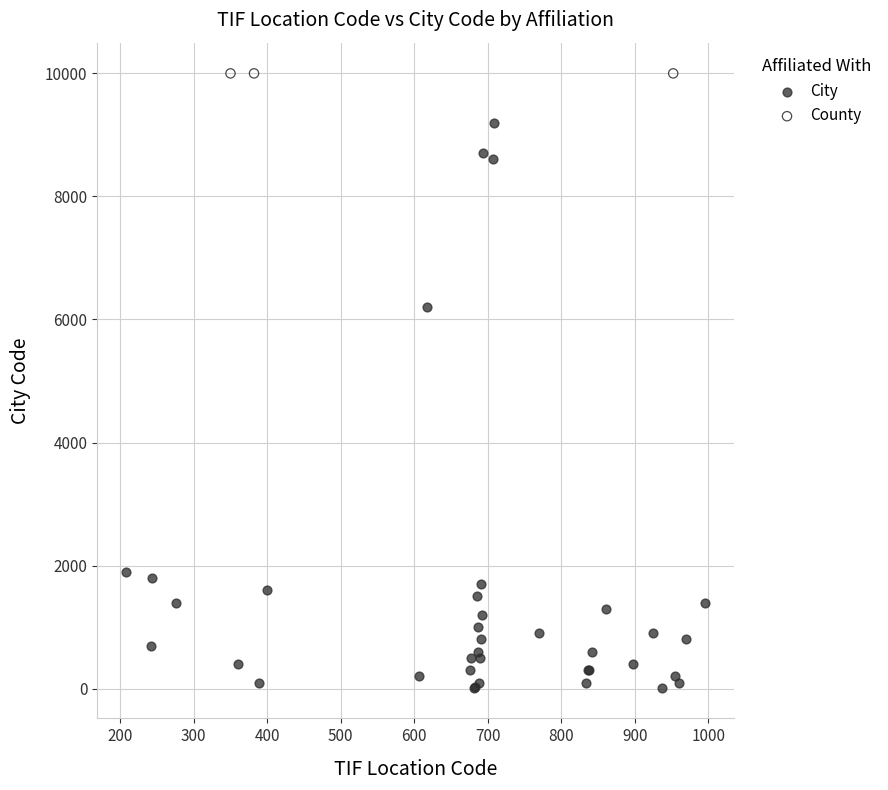

Which series contains the lowest Y value?

City